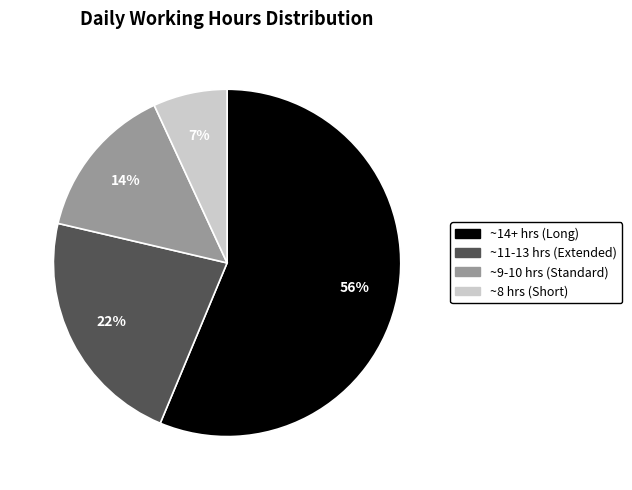

To the nearest percent, what is the difference between the largest and smallest slice percentages?

49%